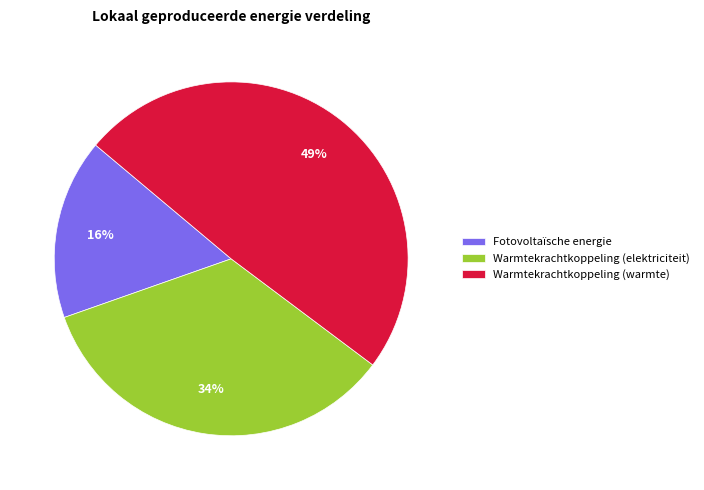

Rank the categories by value from lowest to highest.

Fotovoltaïsche energie, Warmtekrachtkoppeling (elektriciteit), Warmtekrachtkoppeling (warmte)